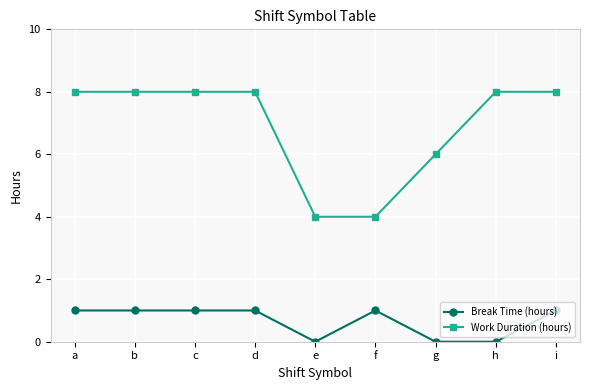

What is the spread (max minus min) of values at f?

3